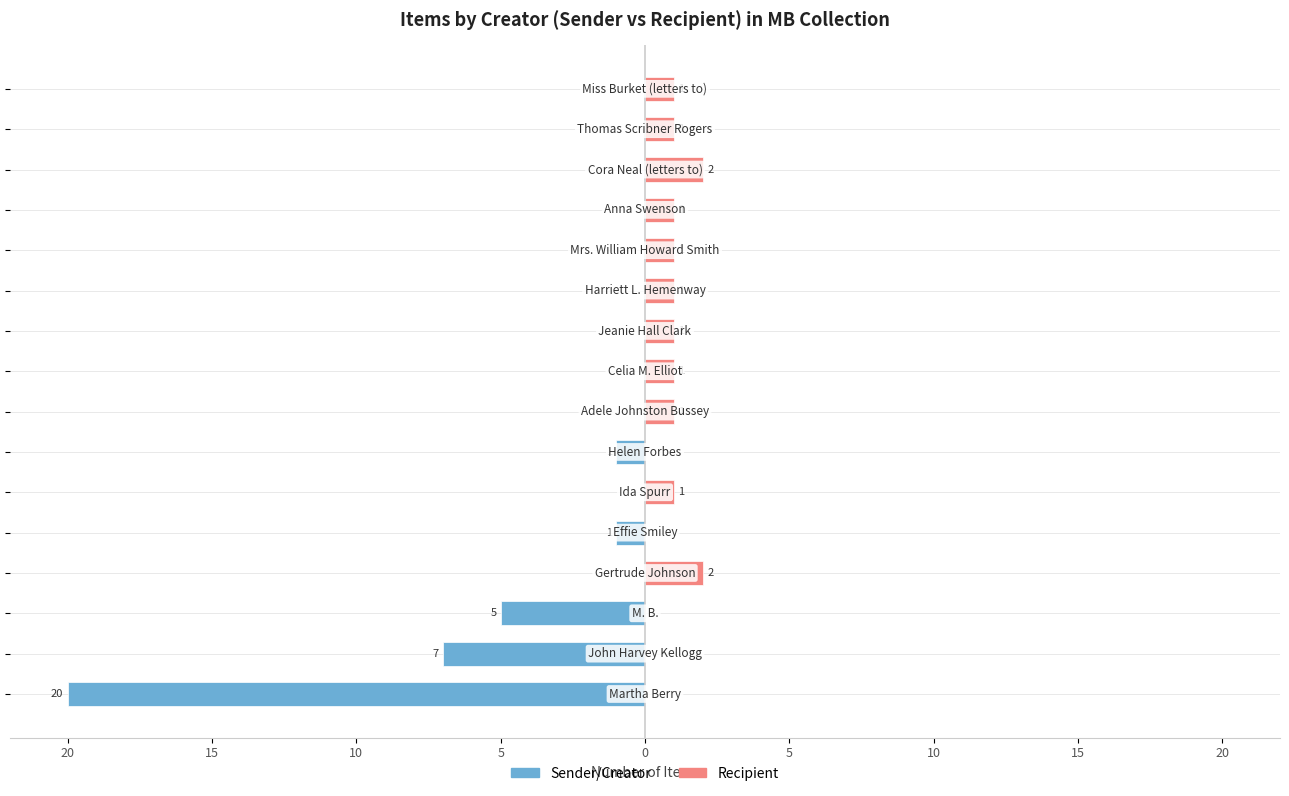

Which has a higher value, 10 or 15?

15